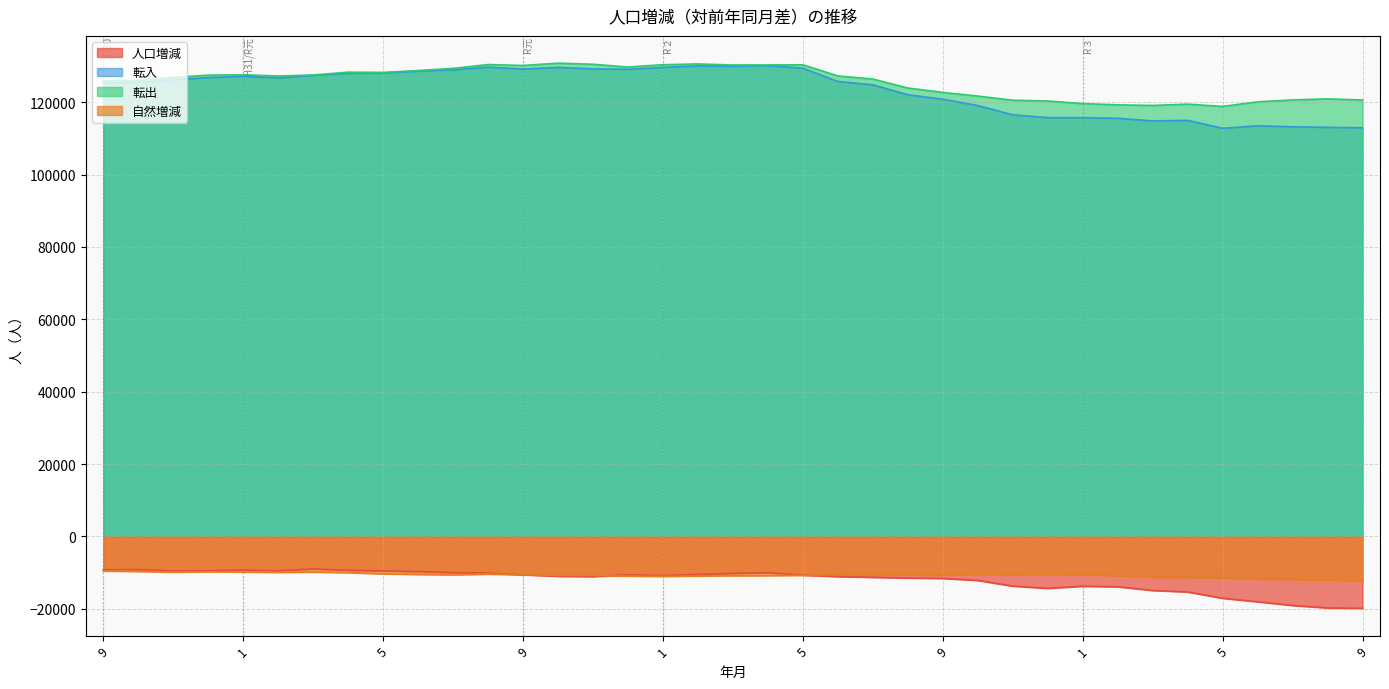

What is the average value of the 人口増減 series?

-12073